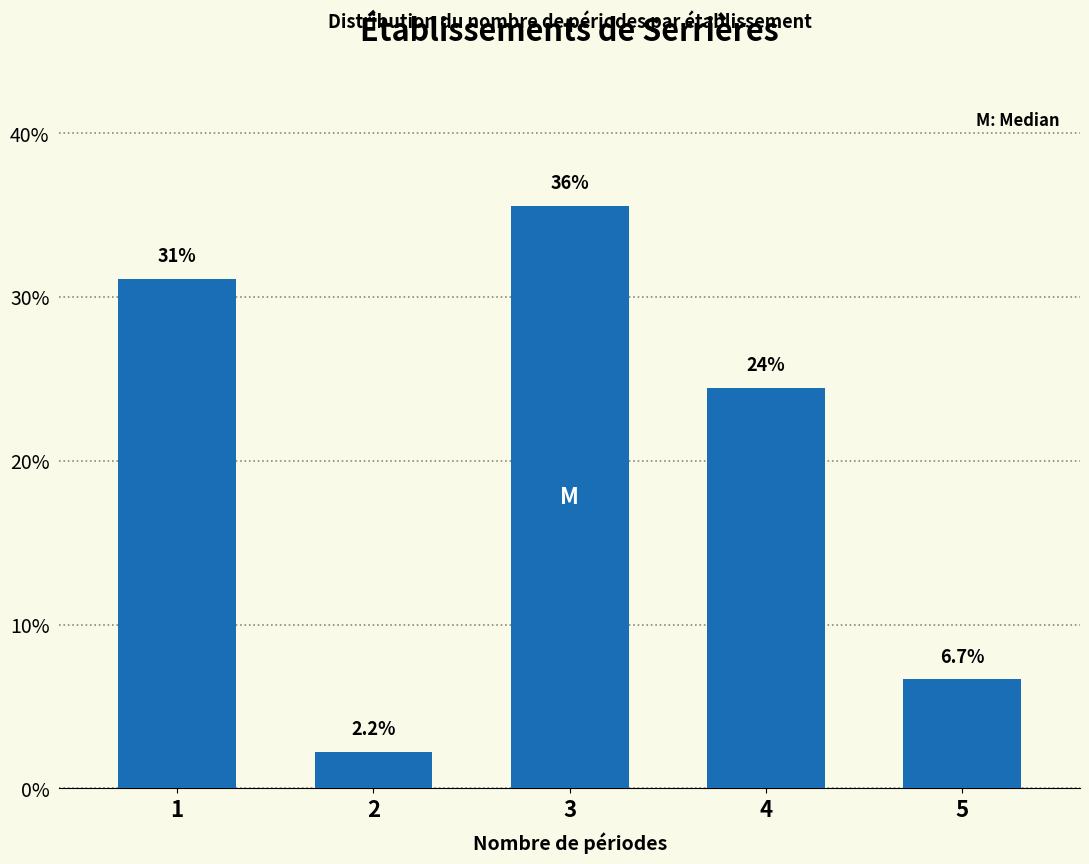

Reading left to right, list all the values displayed in this chart.

1=31.1	2=2.2	3=35.6	4=24.4	5=6.7